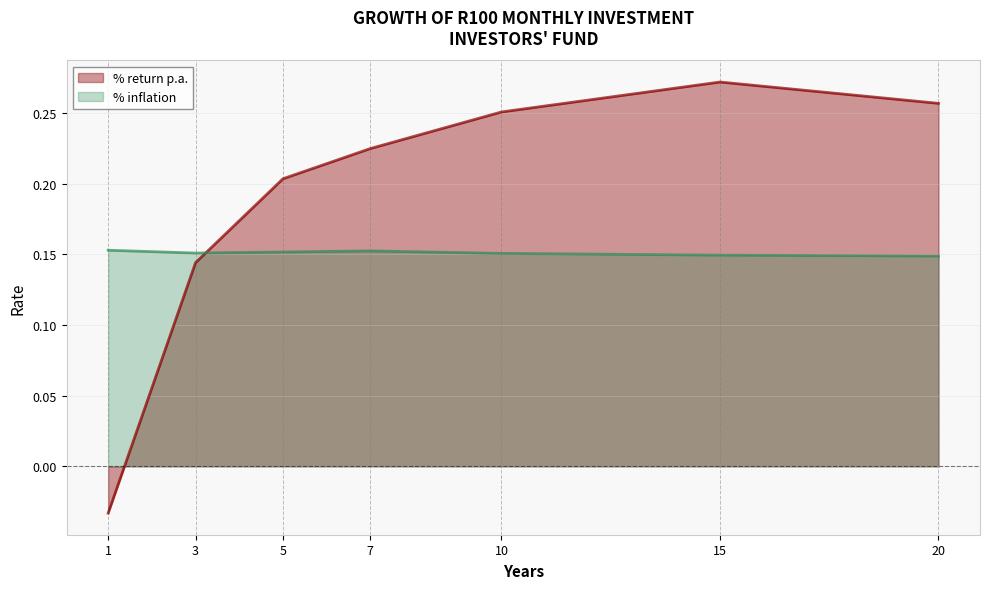

How many interior local peaks does the % return p.a. series have?

1